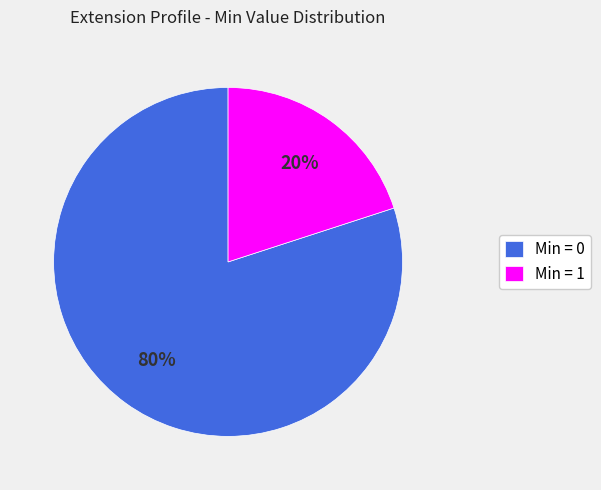

Rank the categories by value from highest to lowest.

Min = 0, Min = 1